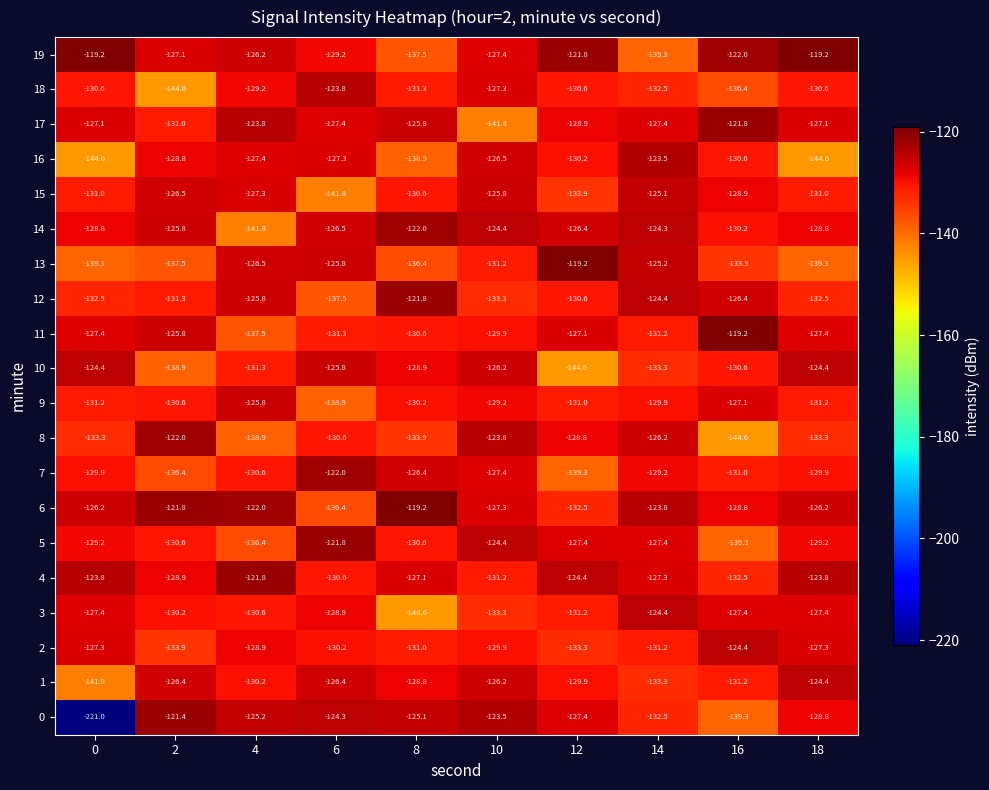

Between 4 and 6, which series saw the biggest shift?

14